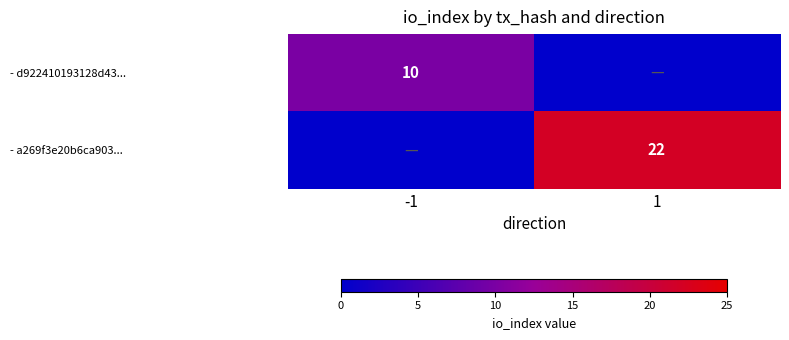

Which has a higher value, -1 or 1?

-1